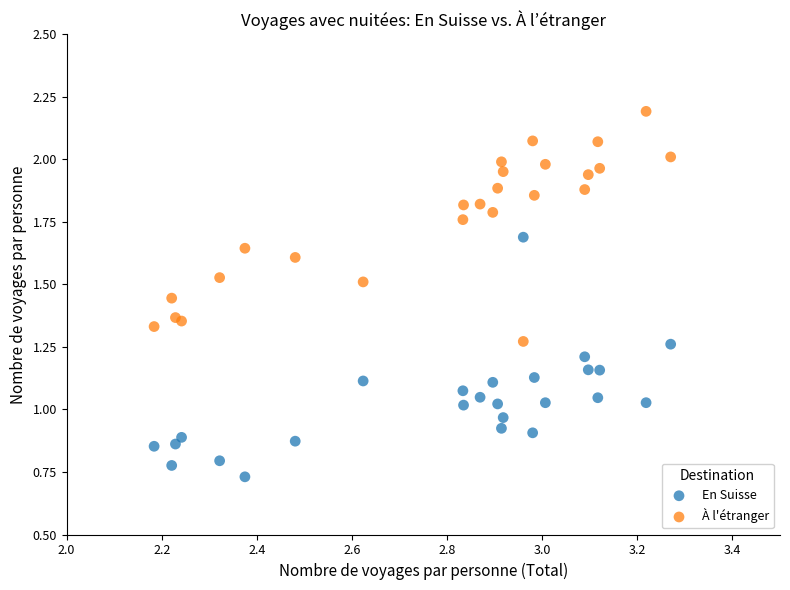

Which series contains the highest Y value?

À l'étranger